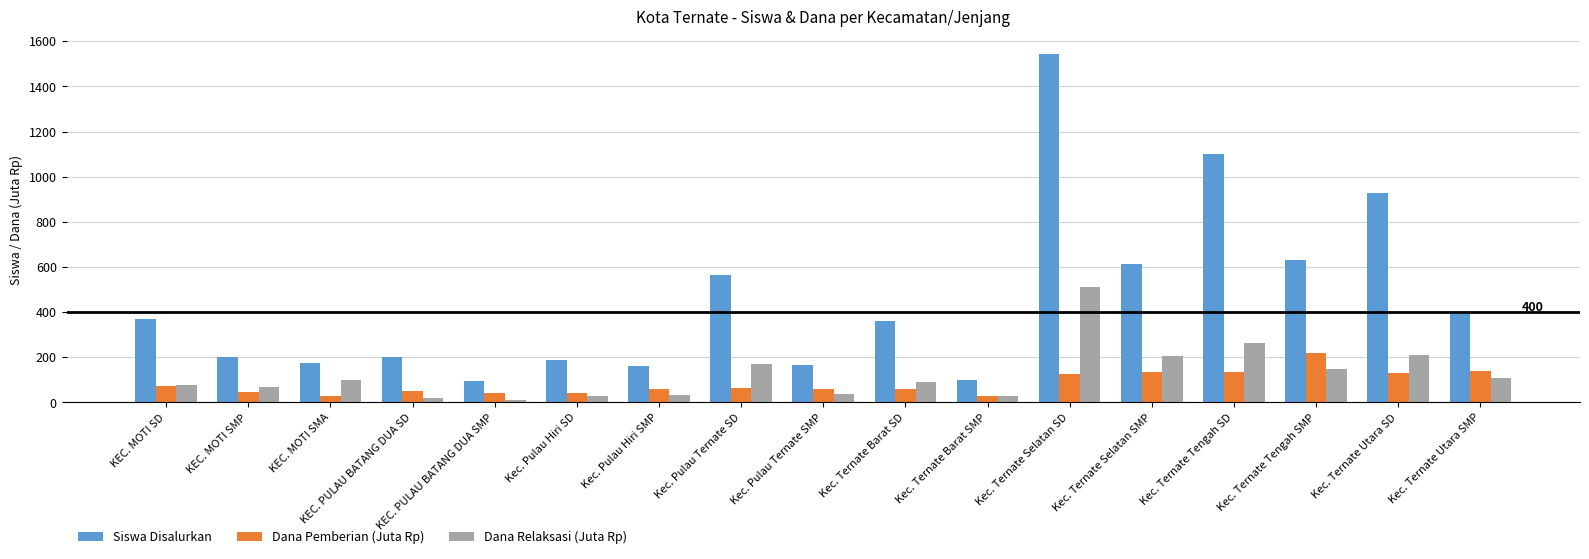

What is the maximum value for Dana Pemberian (Juta Rp)?

219.8